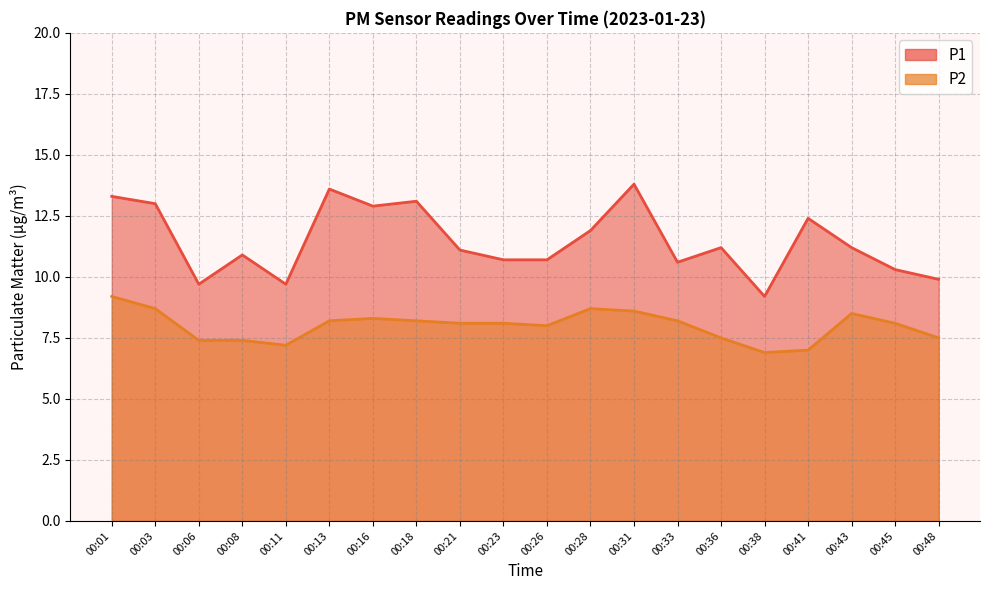

What is the spread (max minus min) of values at 00:36?

3.7